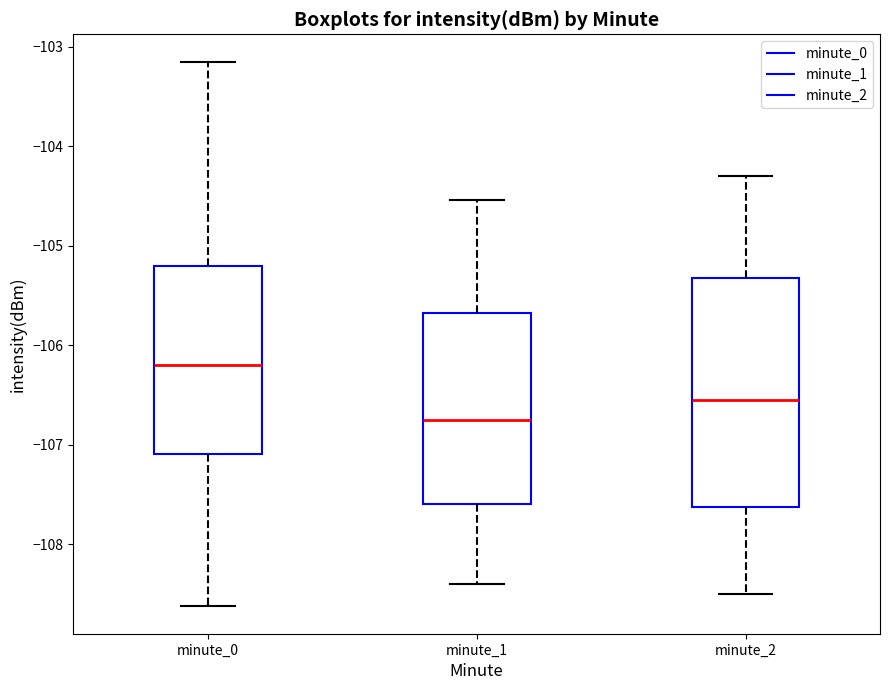

Reading left to right, transcribe this box plot: for each box, give where its median line is, the range the box spans, and where its two whiskers end, as read against the y-axis. The values are not printed on the chart, so give them approximately, as read against the axis.

minute_0: median -106.2, box -107.1 to -105.2, whiskers -108.6 to -103.1
minute_1: median -106.7, box -107.6 to -105.7, whiskers -108.4 to -104.5
minute_2: median -106.5, box -107.6 to -105.3, whiskers -108.5 to -104.3